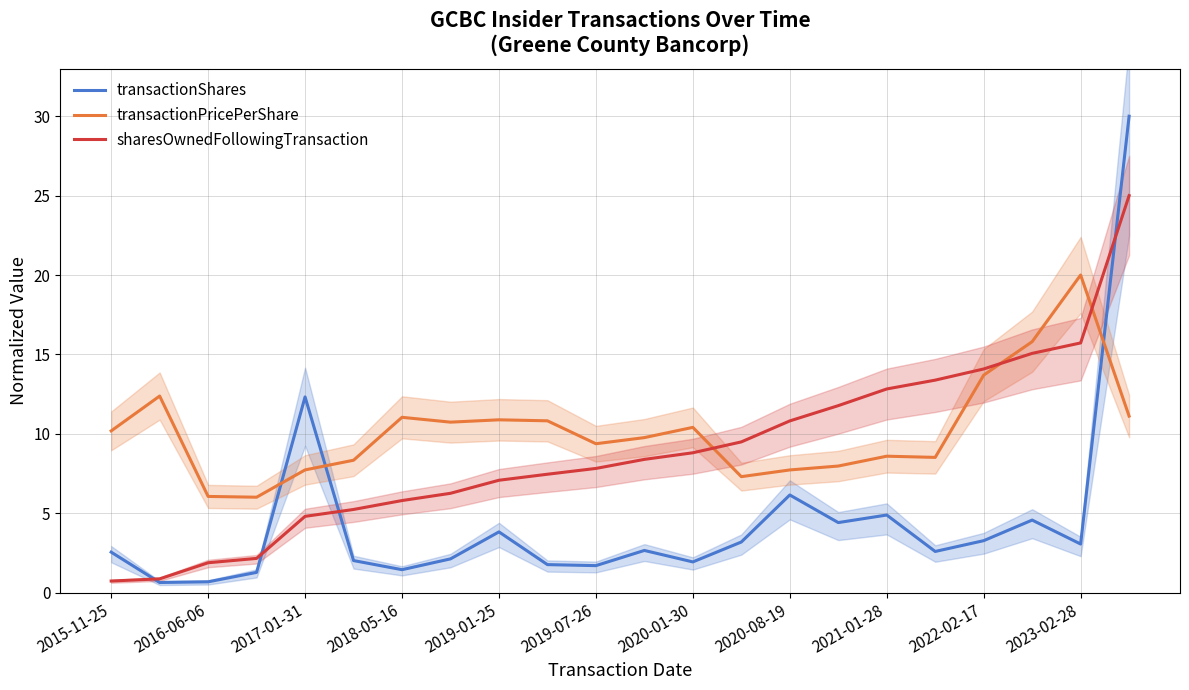

Read the transactionShares value at 2020-01-30.

1.9